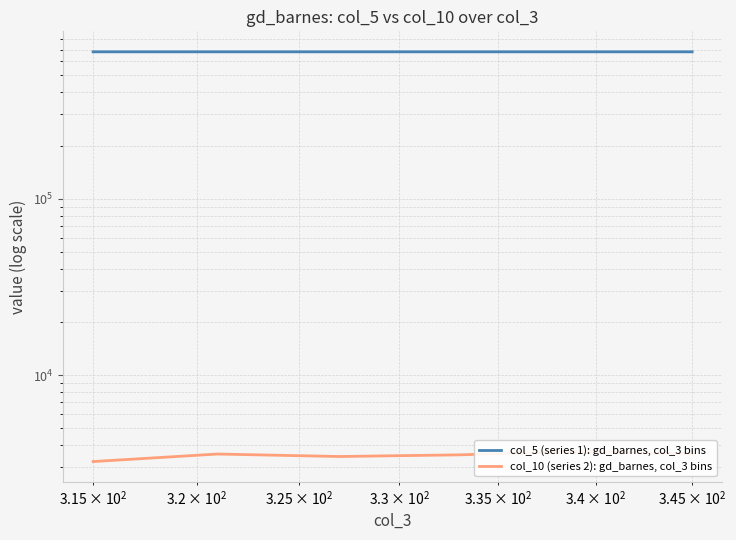

How many categories are shown in the chart?

6